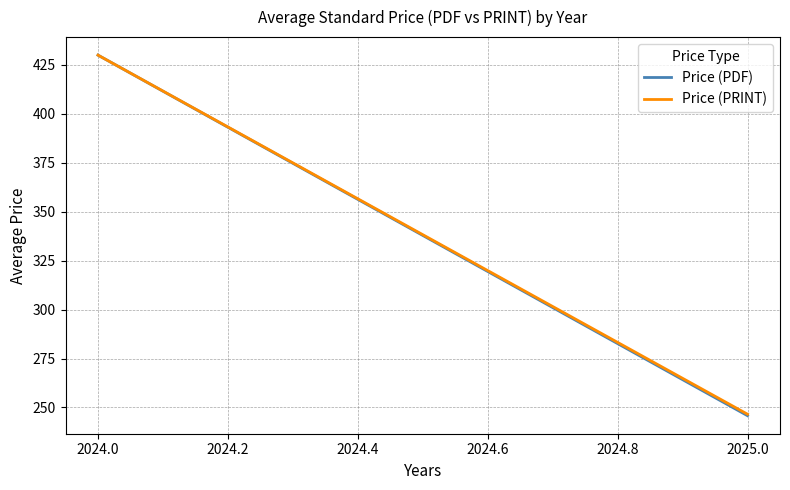

How many lines are shown in the chart?

2